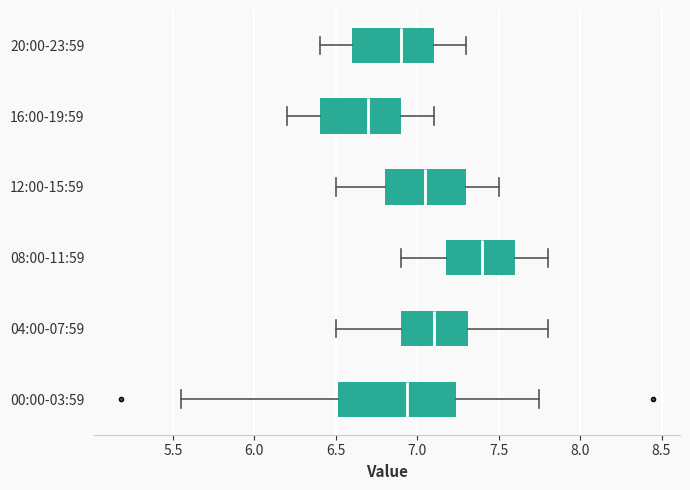

Where does the median line of the box for 00:00-03:59 sit on the x-axis? The values are not printed on the chart, so give them approximately, as read against the axis.

6.95